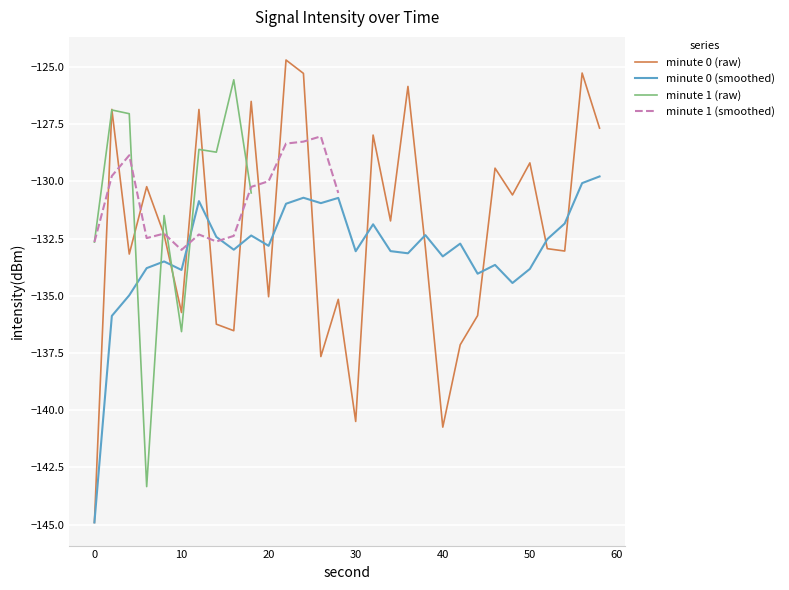

The value at 4 is -90.7. True or false?

False